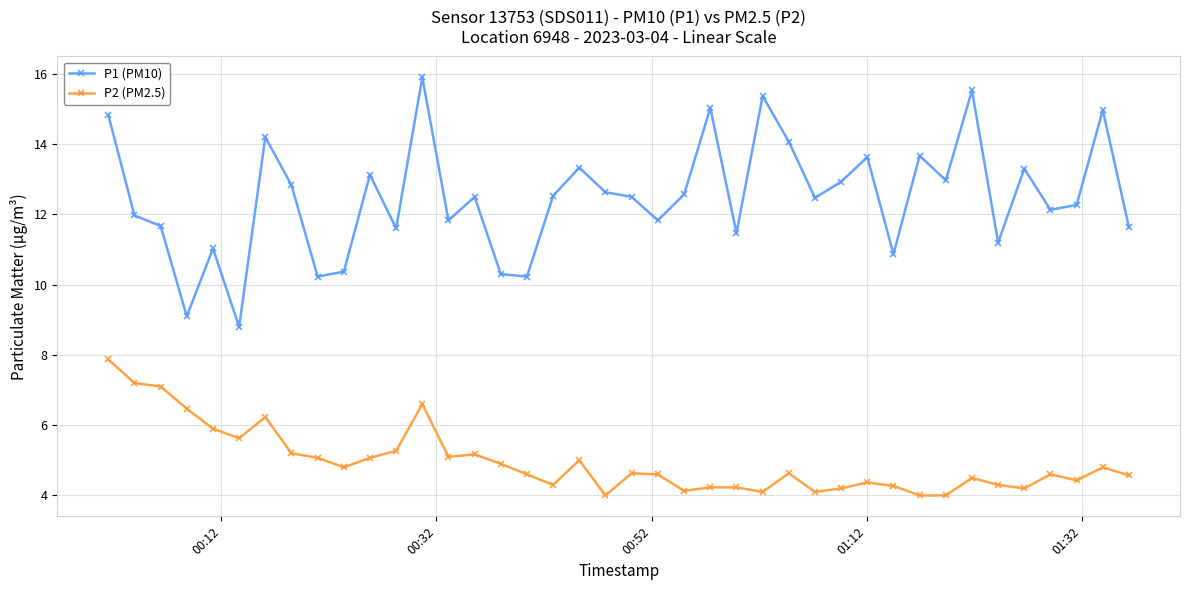

True or false: P1 (PM10) and P2 (PM2.5) intersect in this chart.

False